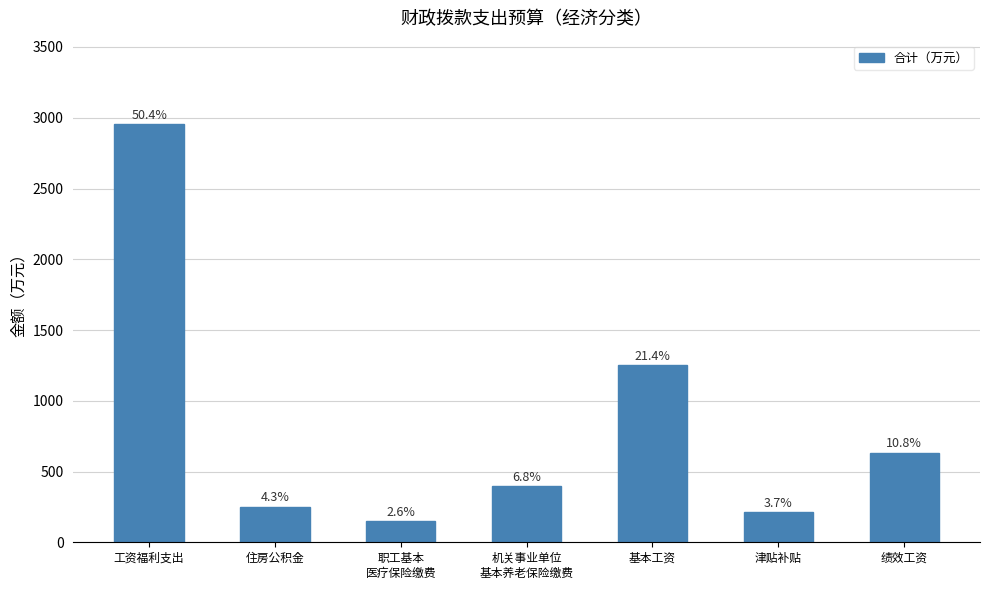

What is the label of the 5th bar from the left?

基本工资